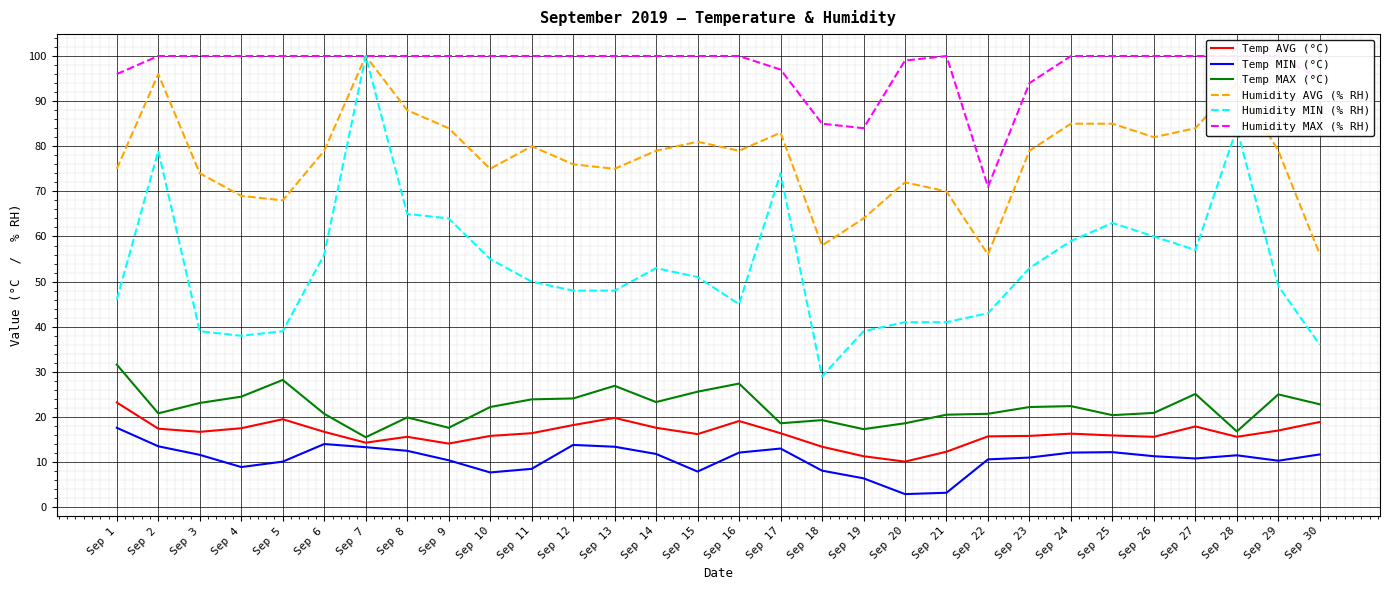

At which label does Temp MAX (°C) reach its minimum?

Sep 7